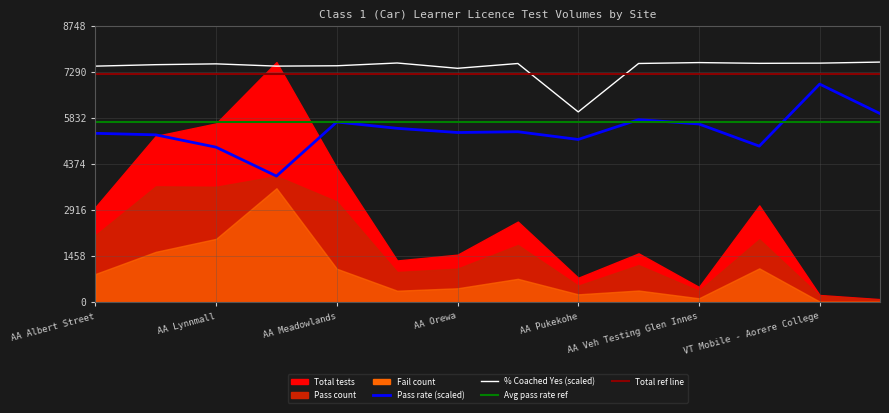

What position from the left is AA Mt Roskill?

6